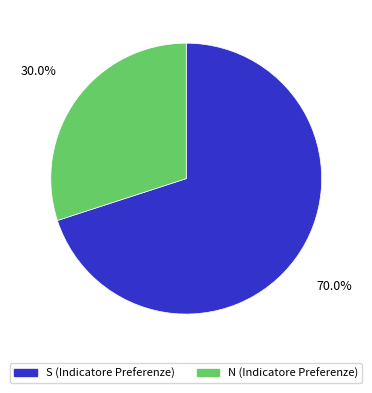

Is the sum of N and S greater than half?

Yes